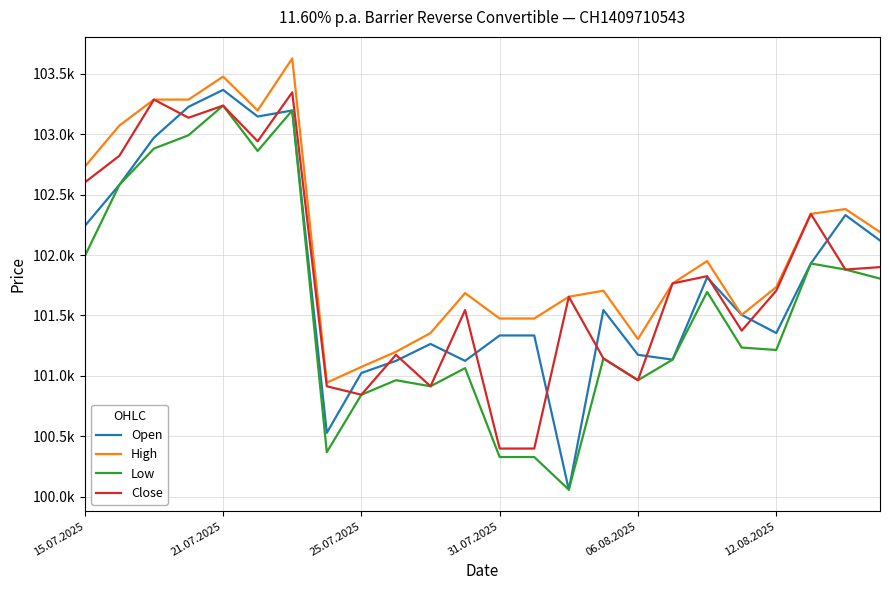

At which label does Low reach its peak?

21.07.2025